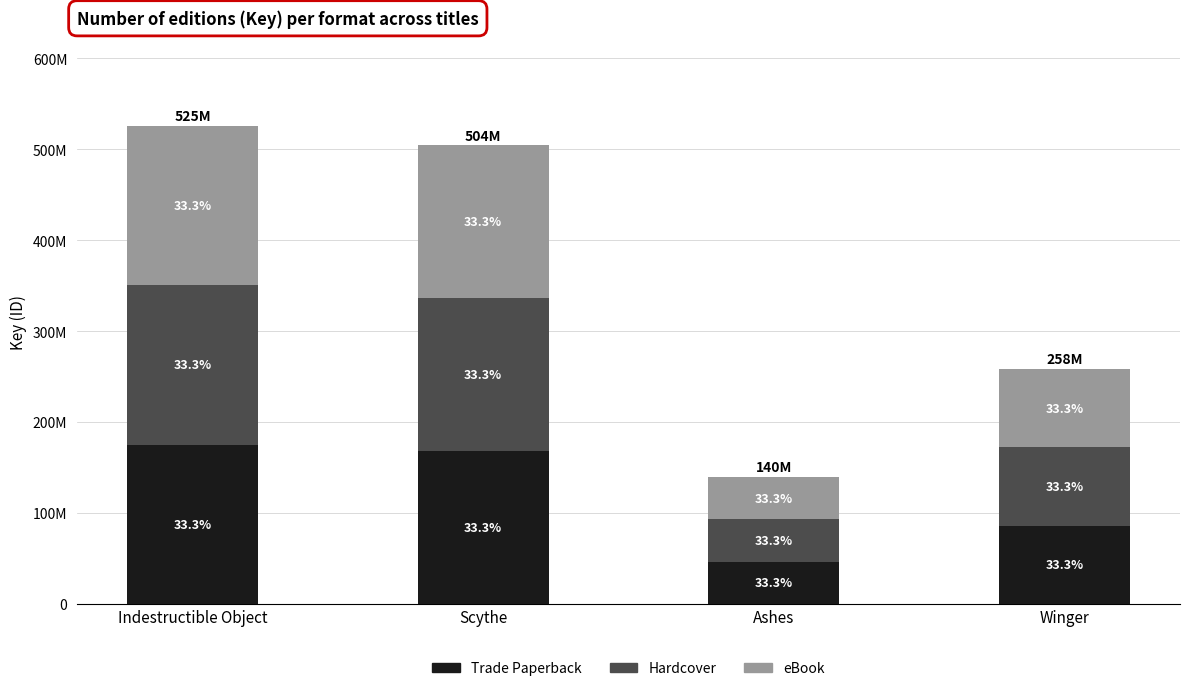

What are all the series names shown in the legend?

Trade Paperback, Hardcover, eBook